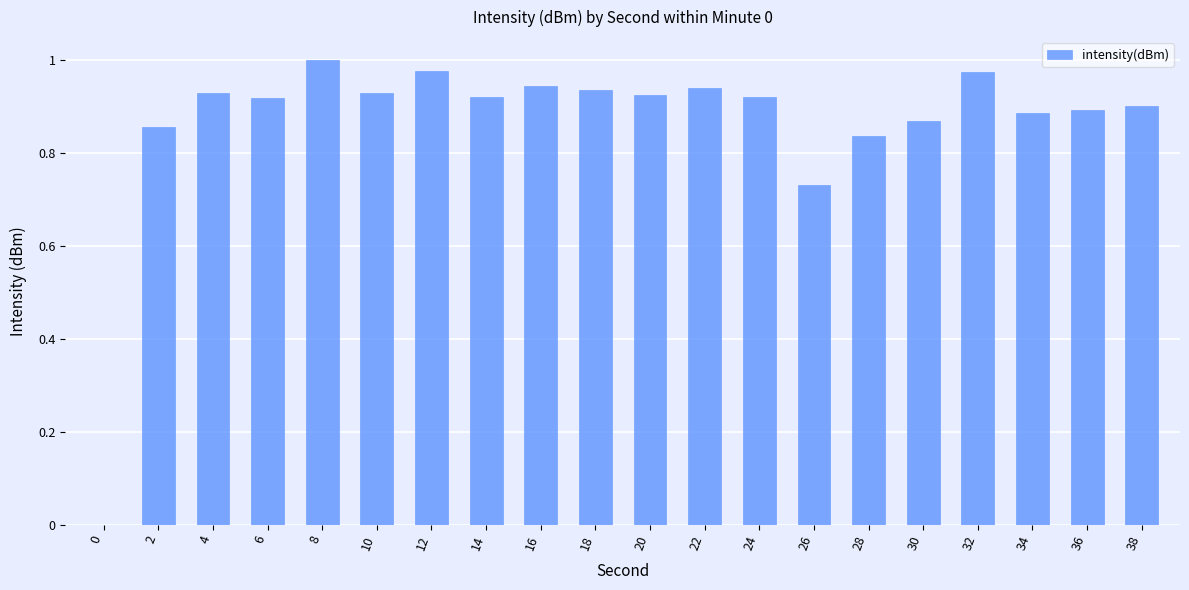

What is the sum of all values?

17.3